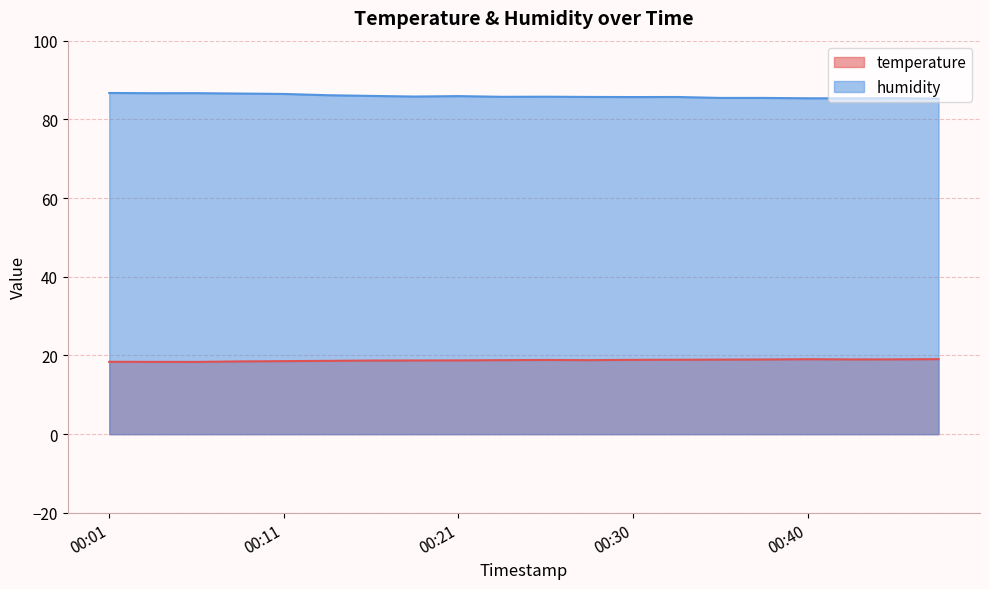

What is the maximum value for temperature?

19.1